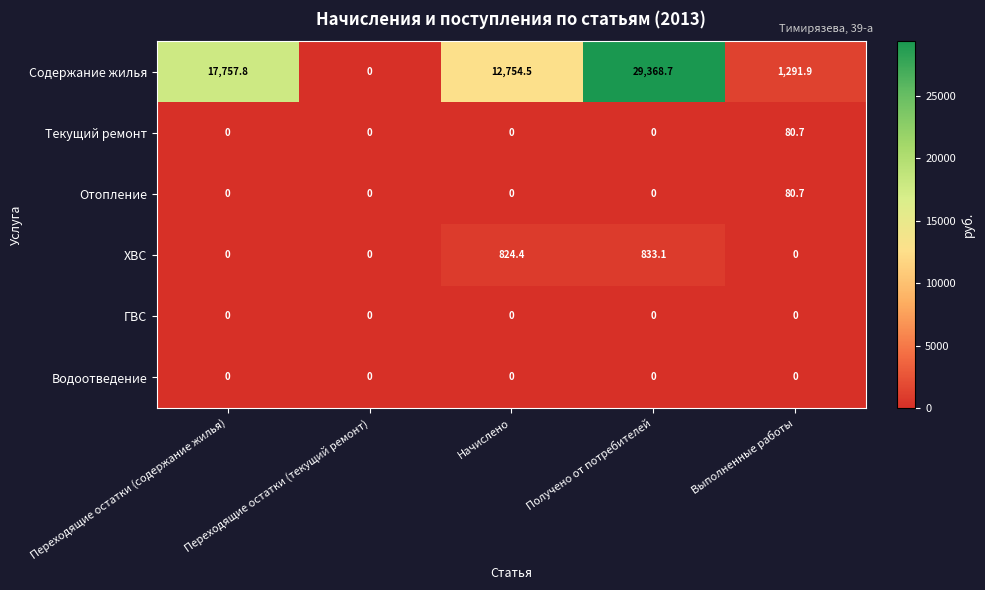

Which series has the widest spread of values?

Содержание жилья